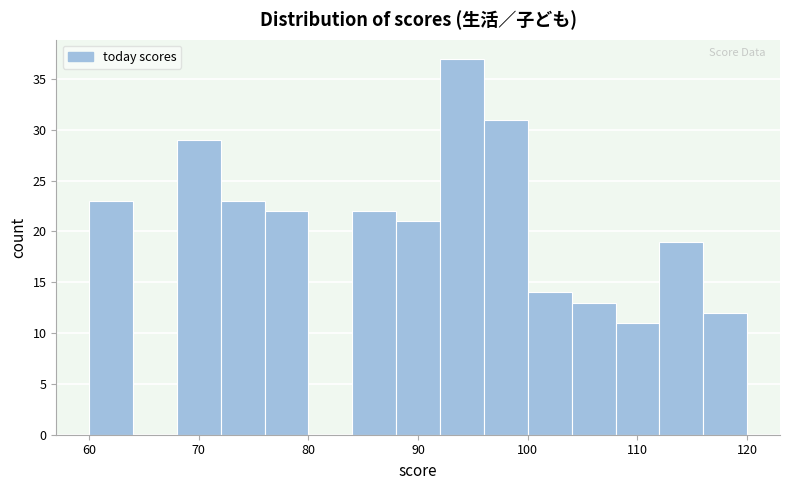

Which range on the x-axis has the tallest bar?

92 to 96